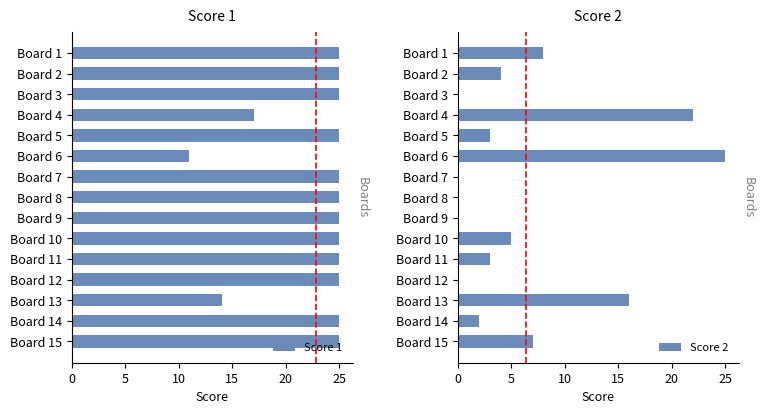

The value of Score 1 at Board 4 is 17. True or false?

True